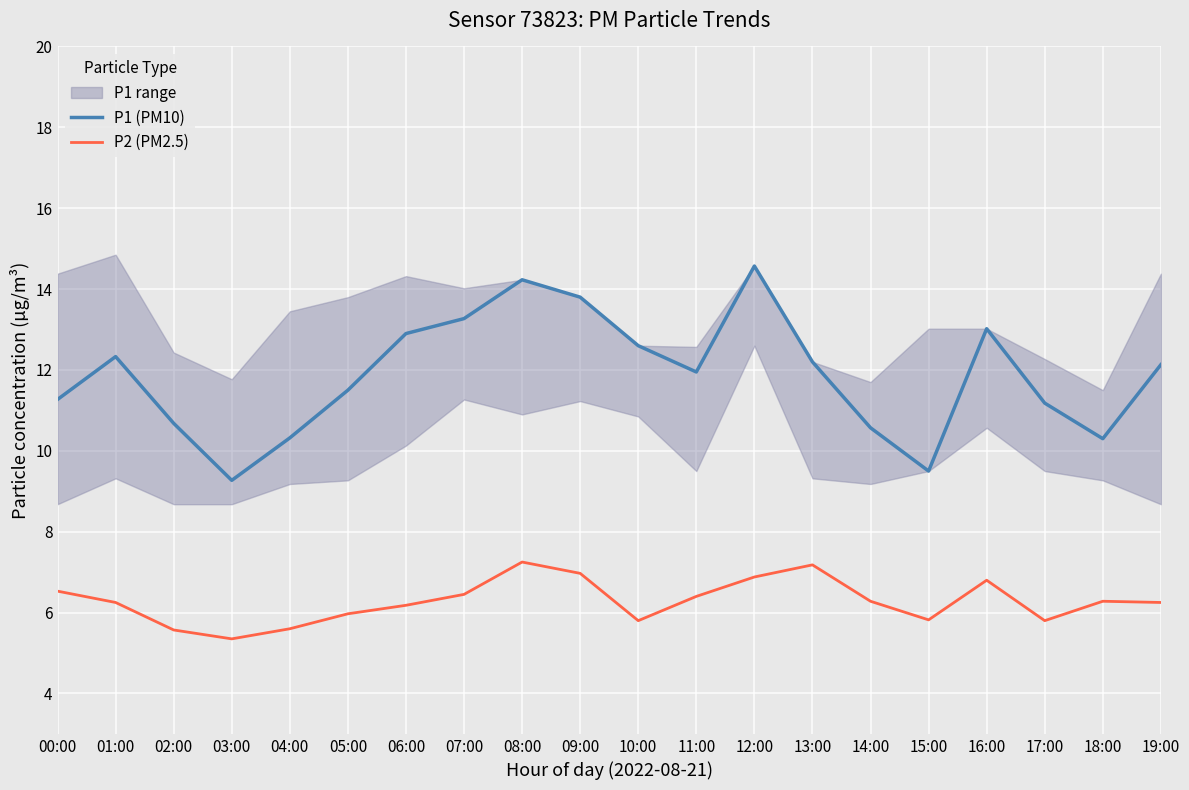

True or false: P2 (PM2.5) has a value of 5.8 at 15:00.

True